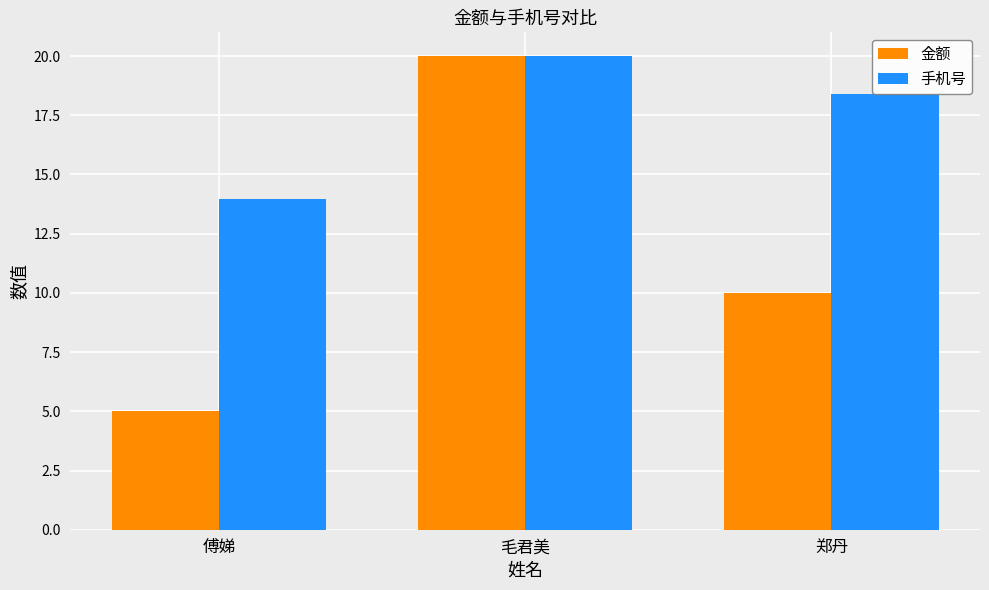

What is the maximum value shown in the chart?

20.0